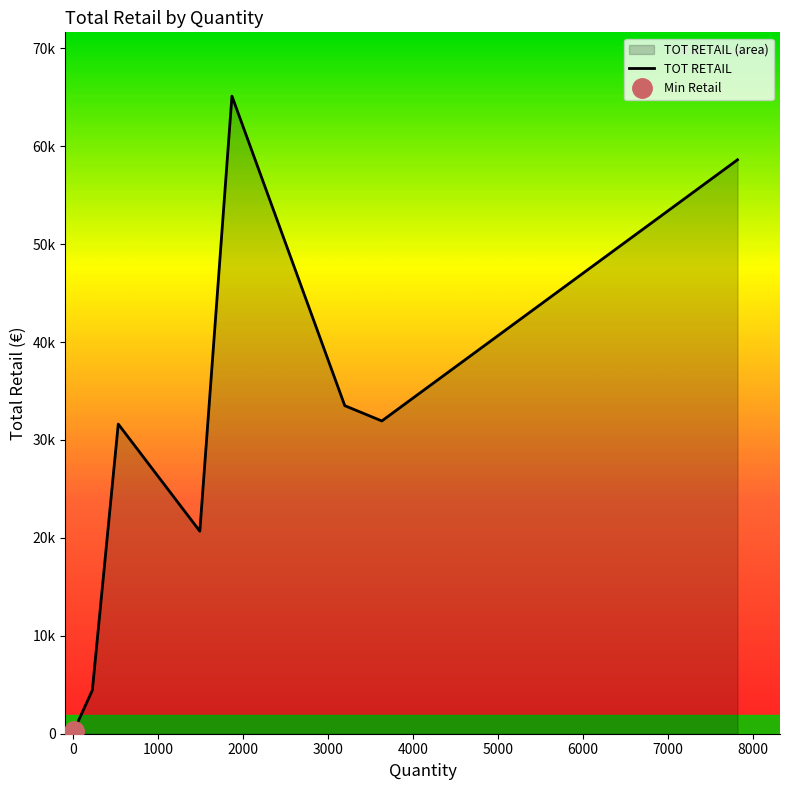

What is the greatest value displayed?

65123.4